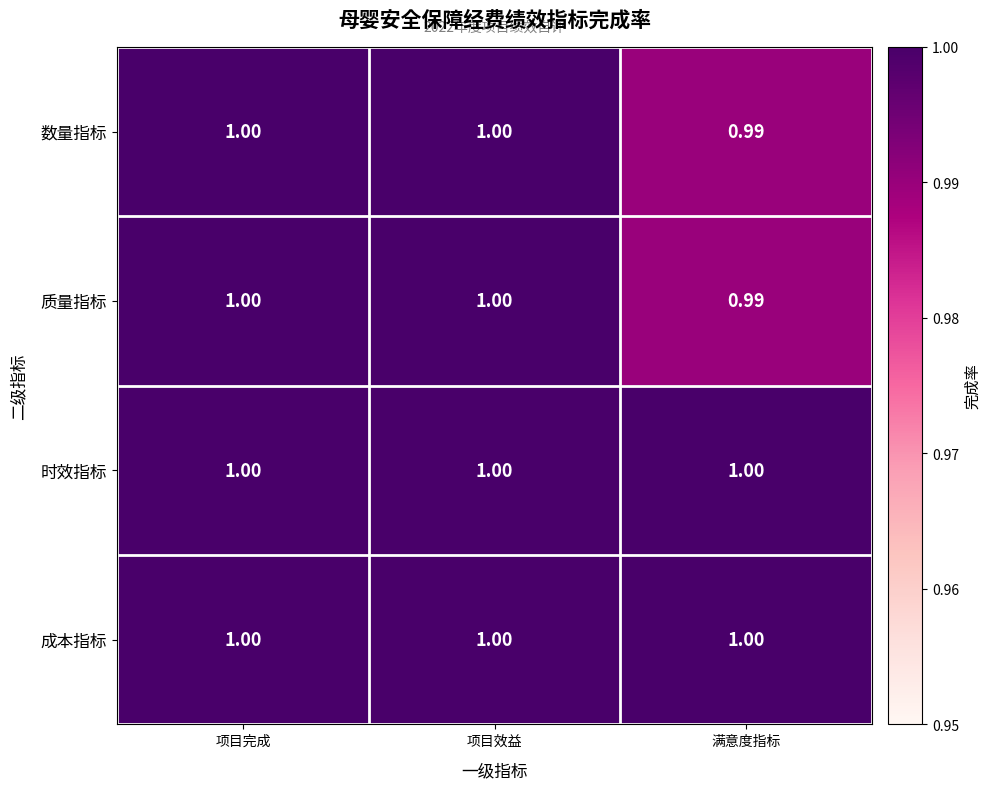

At which label does 数量指标 reach its minimum?

满意度指标